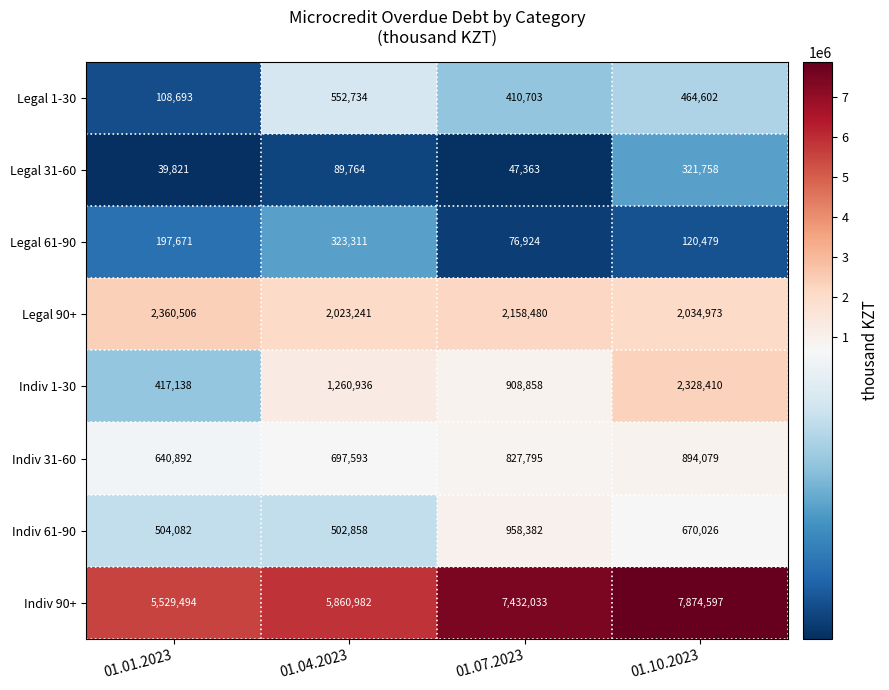

At 01.10.2023, list the series in order from largest to smallest.

Indiv 90+, Indiv 1-30, Legal 90+, Indiv 31-60, Indiv 61-90, Legal 1-30, Legal 31-60, Legal 61-90